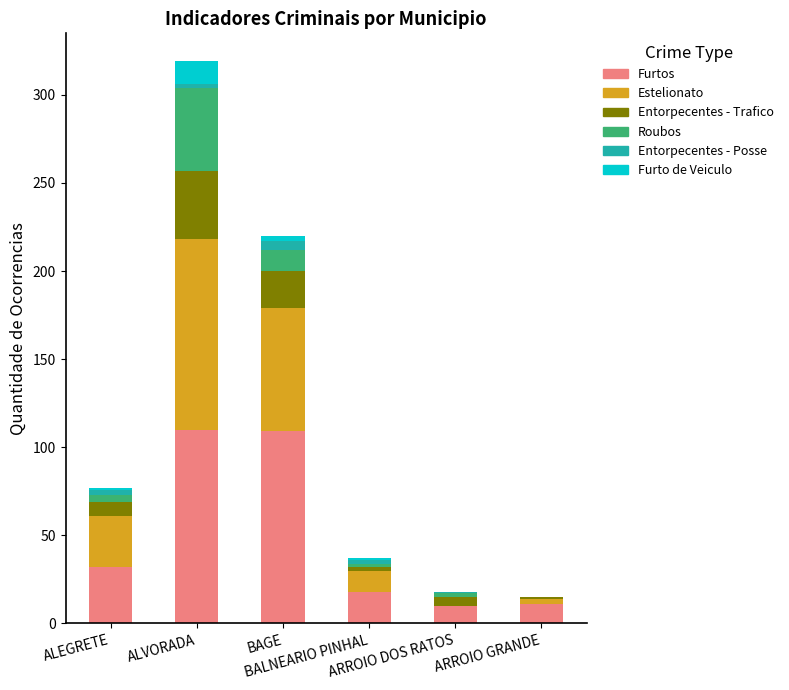

What is the sum of all Furtos values?

290